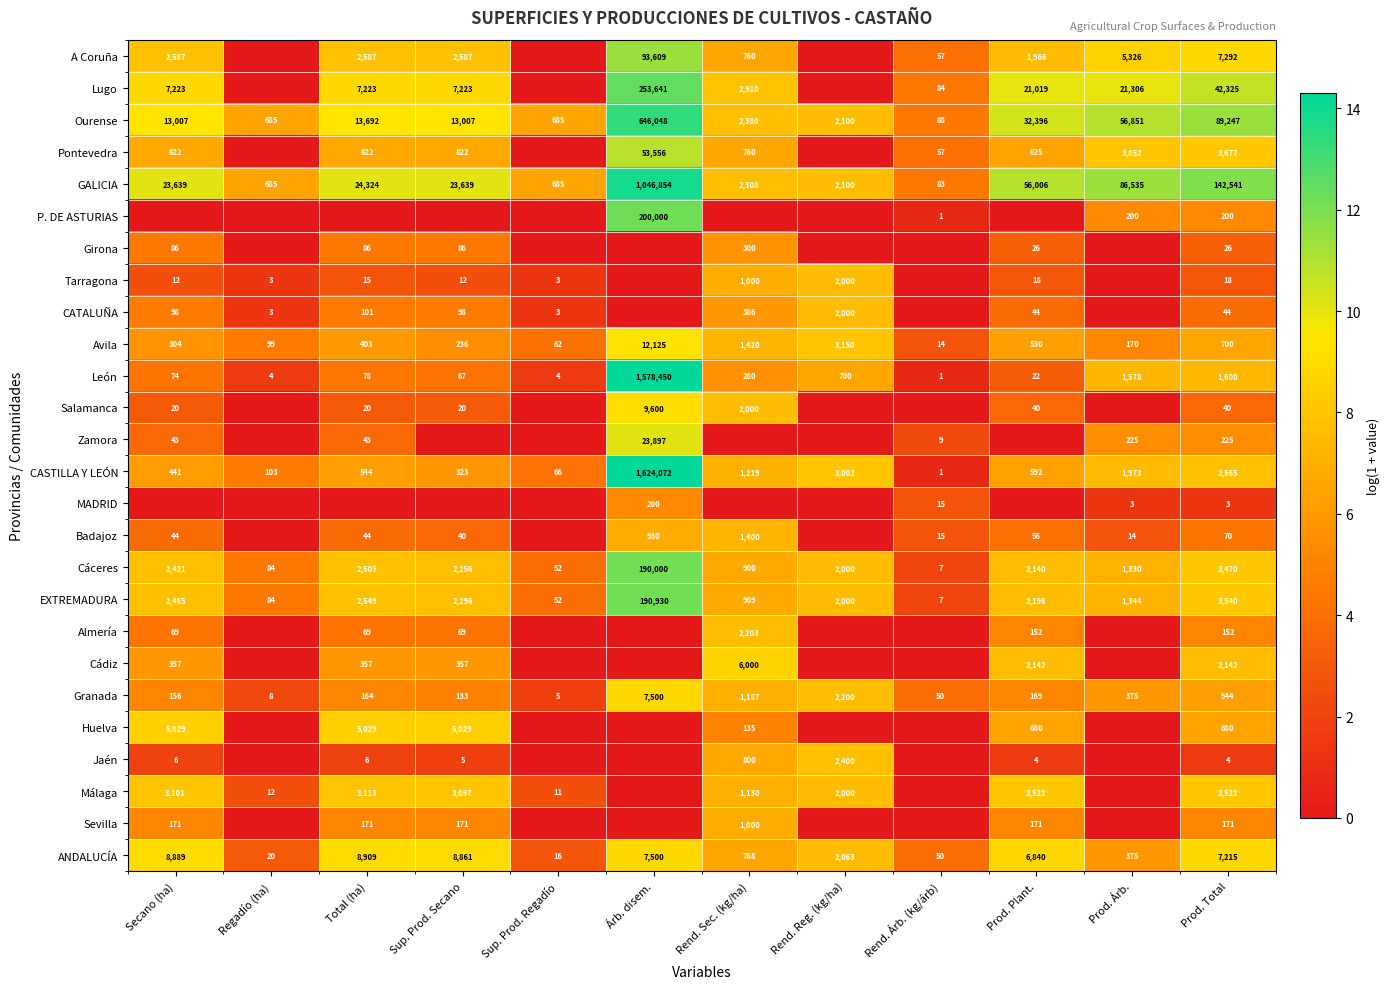

Read the Cáceres value at Rend. Reg. (kg/ha), to the nearest 50.

2000